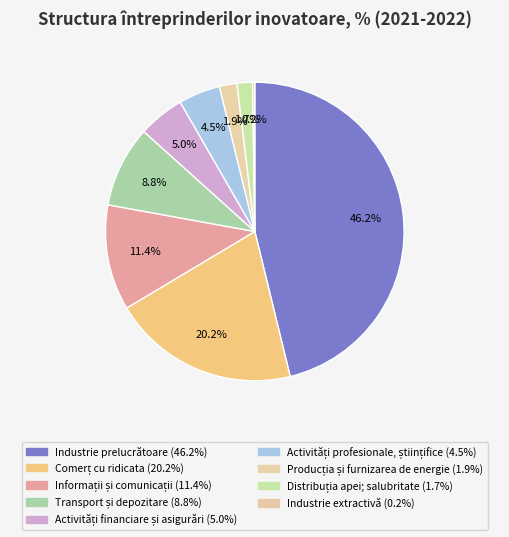

Which has a higher value, Industrie prelucrătoare or Comerț cu ridicata?

Industrie prelucrătoare